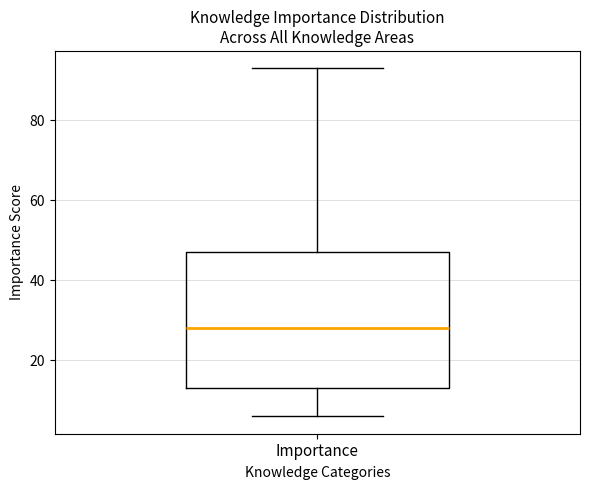

Transcribe this box plot: give where the median line is, the range the box spans, and where the two whiskers end, as read against the y-axis. The values are not printed on the chart, so give them approximately, as read against the axis.

median 28, box 14 to 48, whiskers 6 to 94